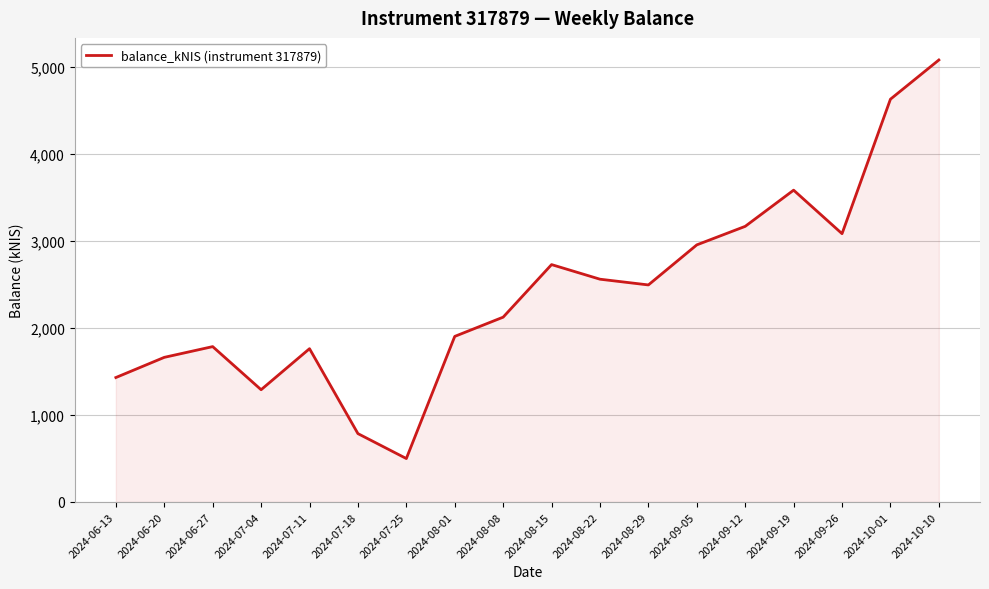

What is the change in value from 2024-06-13 to 2024-07-11?

+331.6